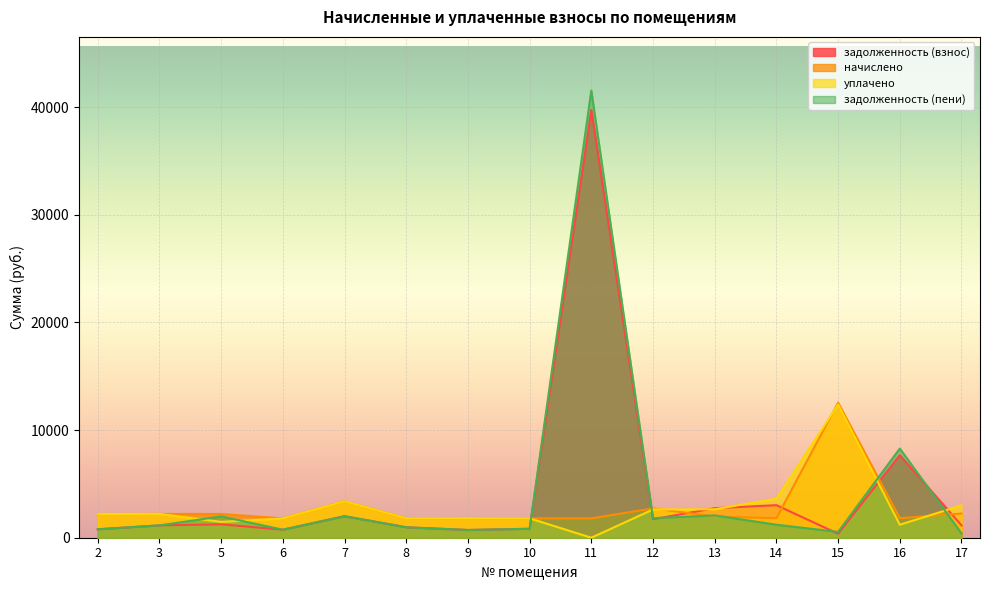

List the labels in order of уплачено value, smallest first.

11, 16, 5, 6, 8, 10, 9, 2, 3, 12, 13, 17, 7, 14, 15